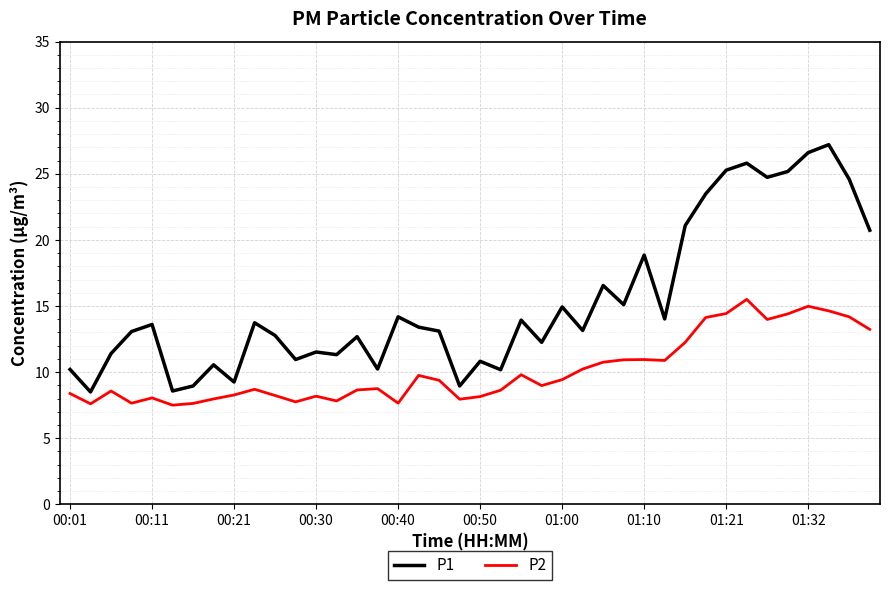

What is the lowest value of the P2 series?

7.5